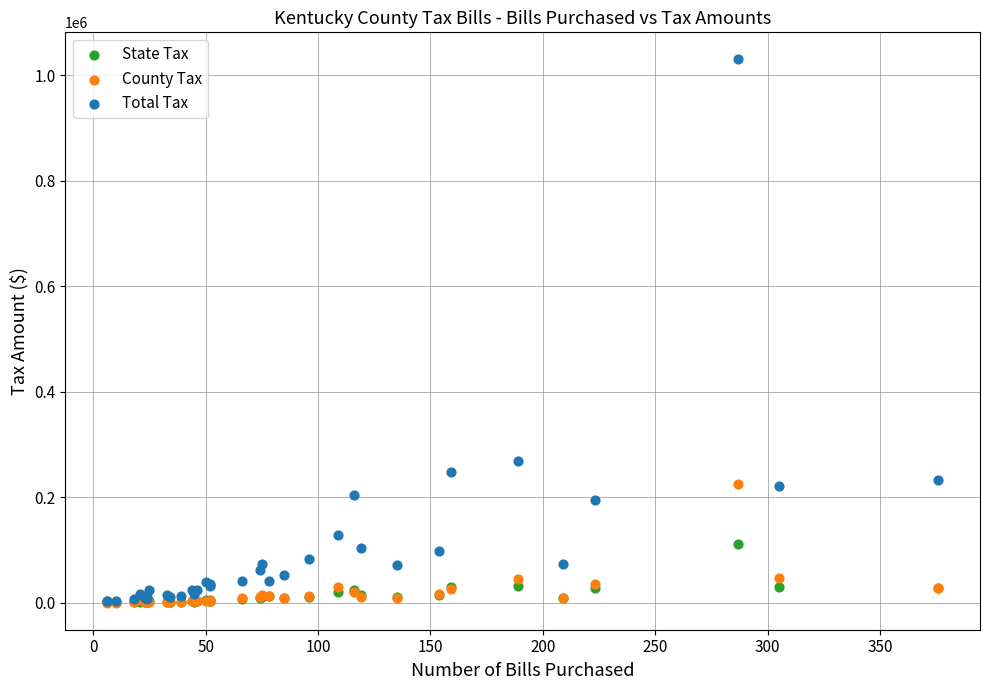

Which series contains the highest Y value?

Total Tax